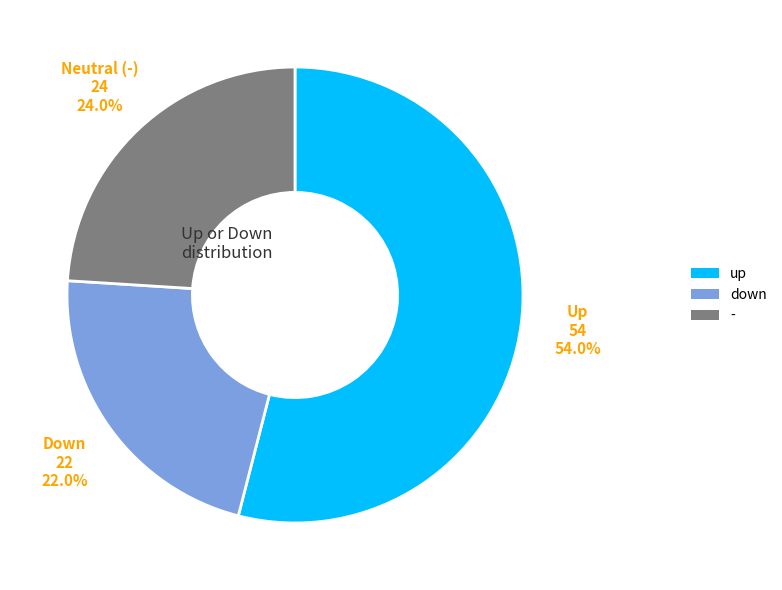

To the nearest percent, what is the difference between the largest and smallest slice percentages?

32%